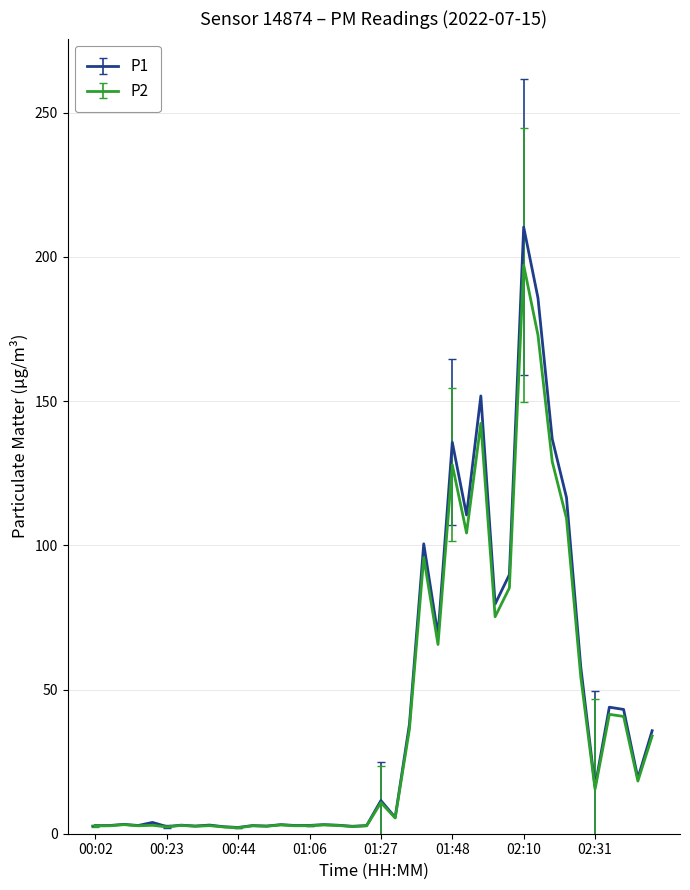

List the series in order of their overall mean, lowest first.

P2, P1